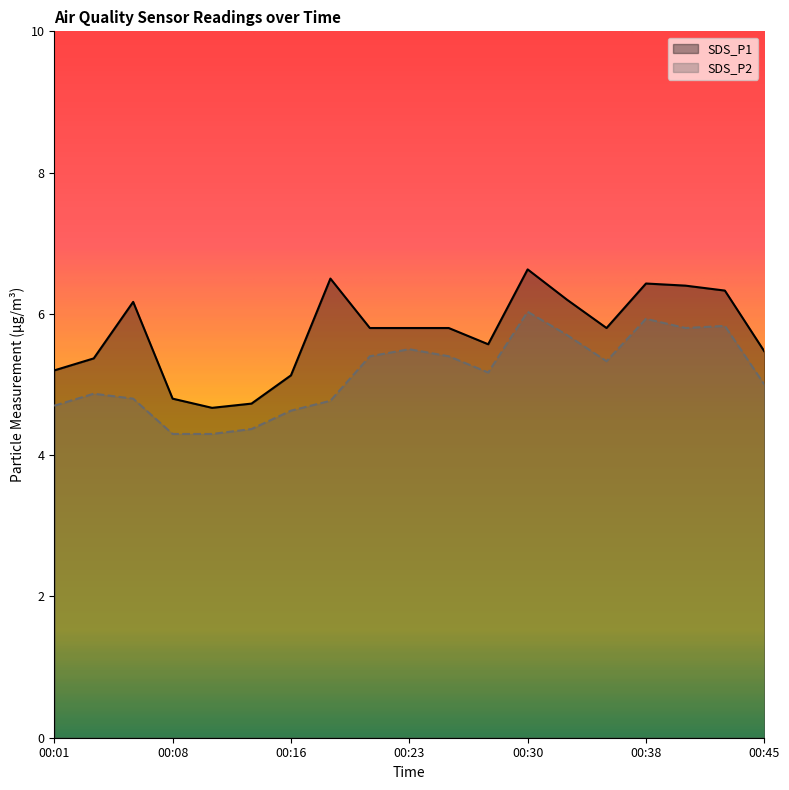

Rank the series at 00:11 from lowest to highest value.

SDS_P2, SDS_P1